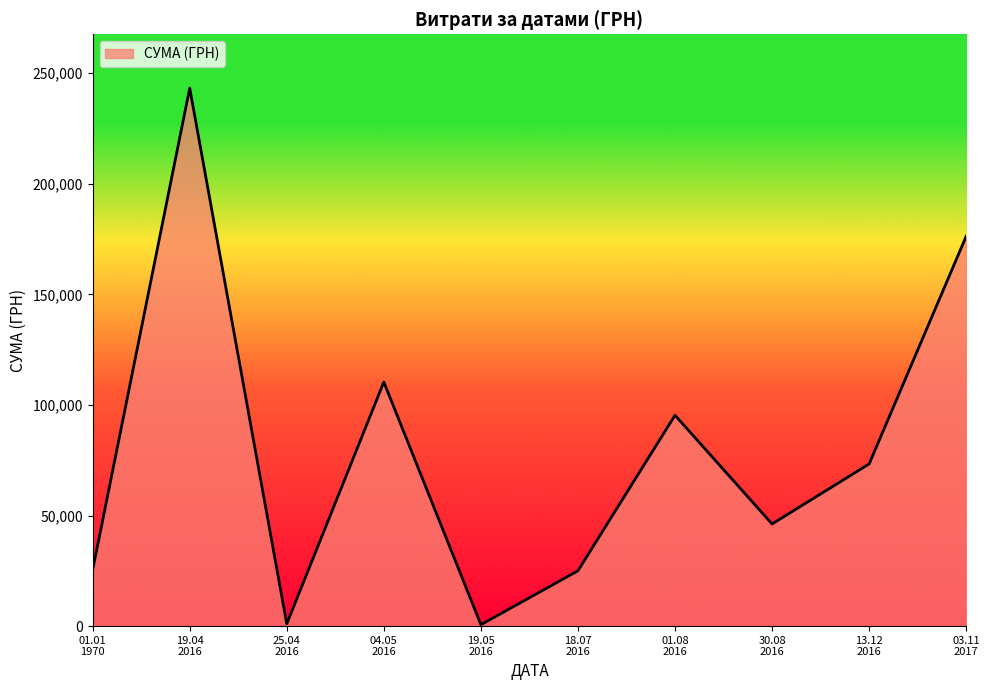

Does the chart display data point markers on the line(s)?

No